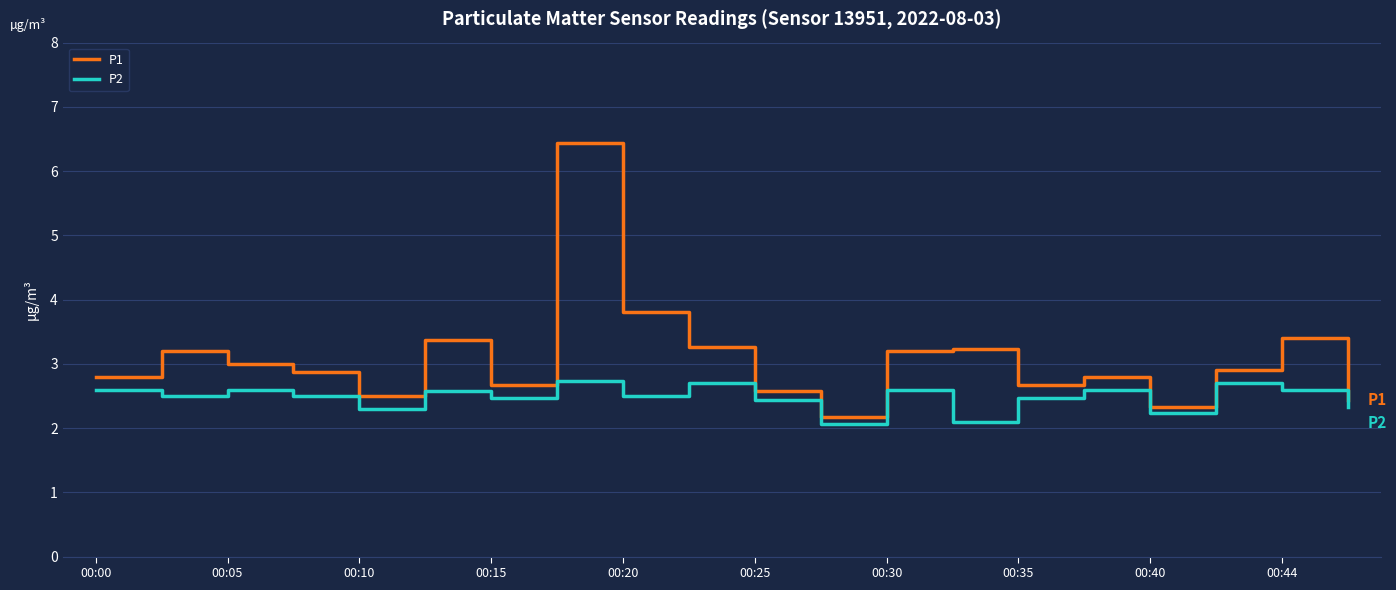

Reading right to left, extract all data points from this chart.

P1: 2.4	3.4	2.9	2.3	2.8	2.7	3.2	3.2	2.2	2.6	3.3	3.8	6.4	2.7	3.4	2.5	2.9	3.0	3.2	2.8
P2: 2.3	2.6	2.7	2.2	2.6	2.5	2.1	2.6	2.1	2.4	2.7	2.5	2.7	2.5	2.6	2.3	2.5	2.6	2.5	2.6